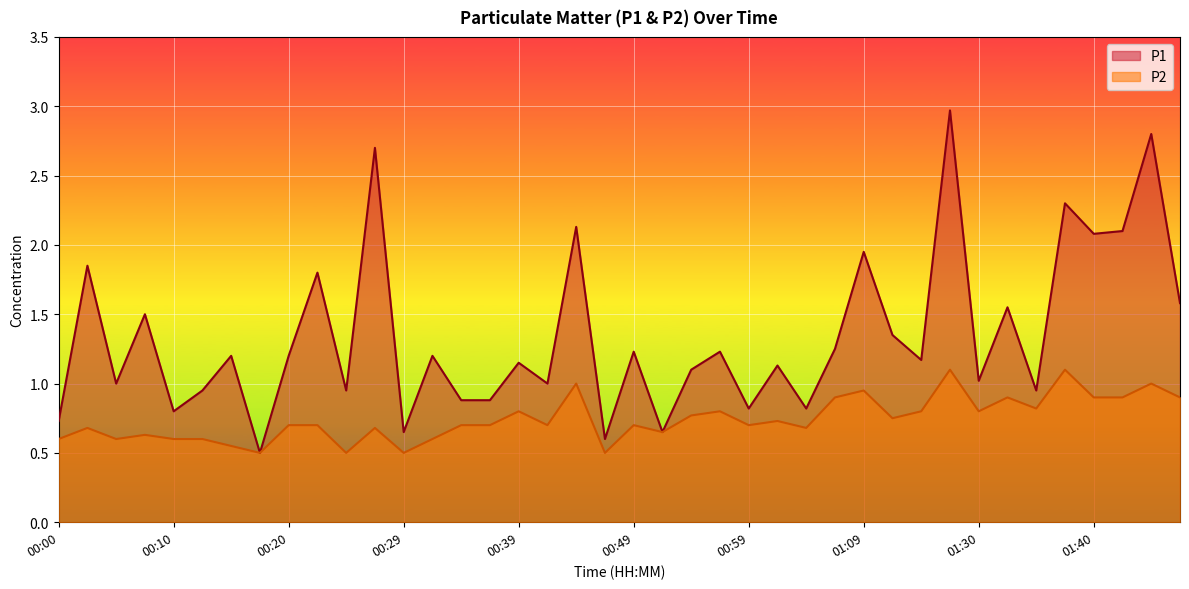

At which category does the chart reach its minimum across all series?

00:17